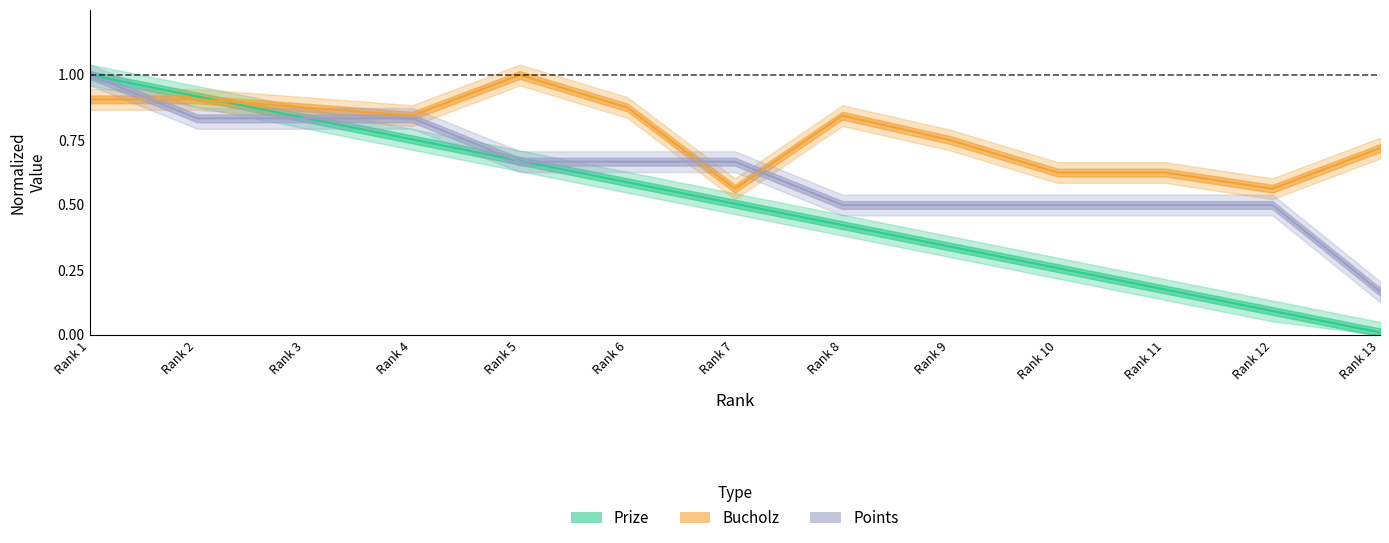

Where do Points and Bucholz first cross each other?

Rank 1 and Rank 2